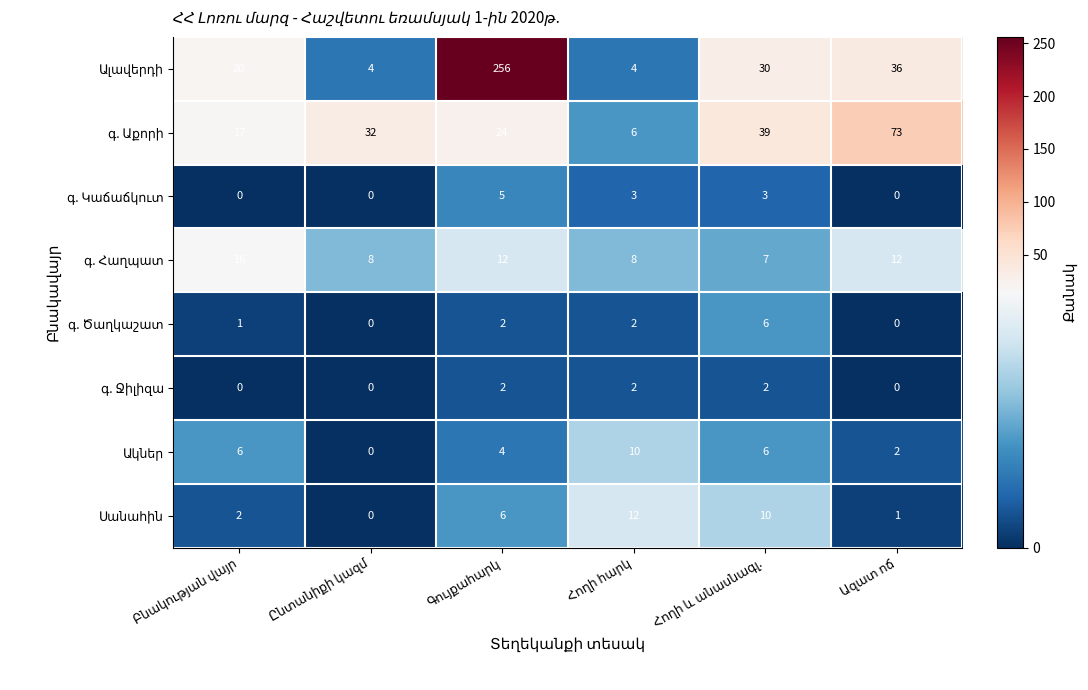

What is the greatest value displayed?

256